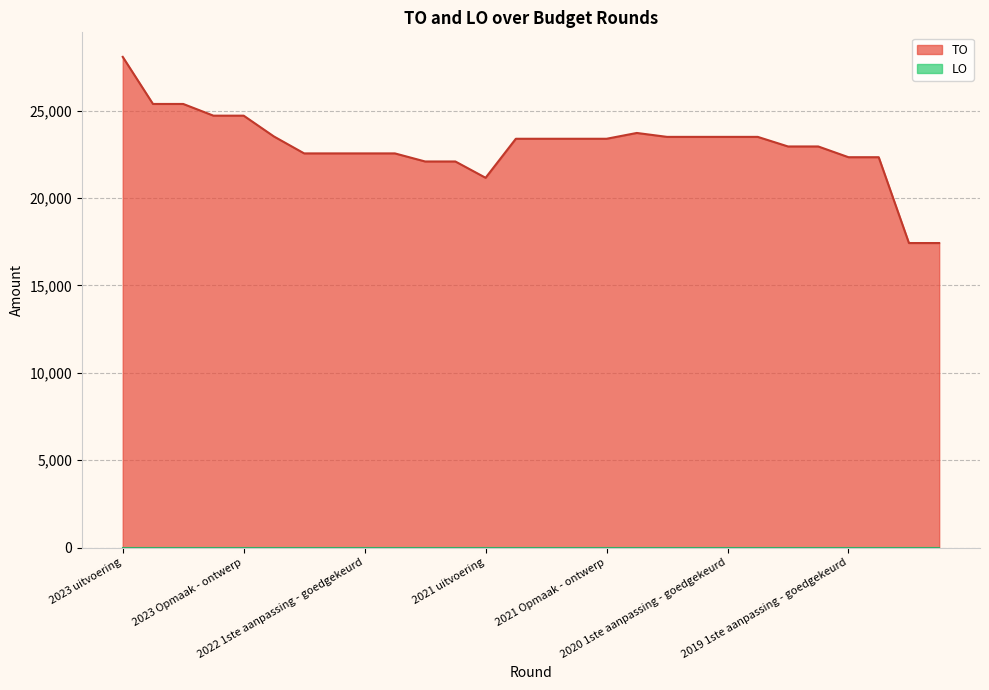

True or false: the data shows 36124 at 2022 2de aanpassing - goedgekeurd.

False